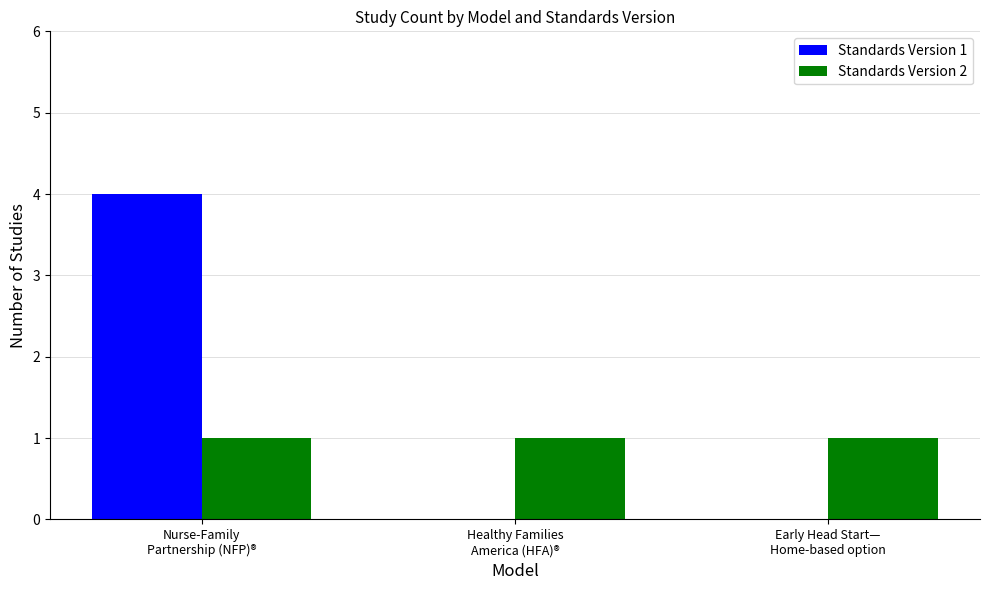

Which series has the largest total across all categories?

Standards Version 1